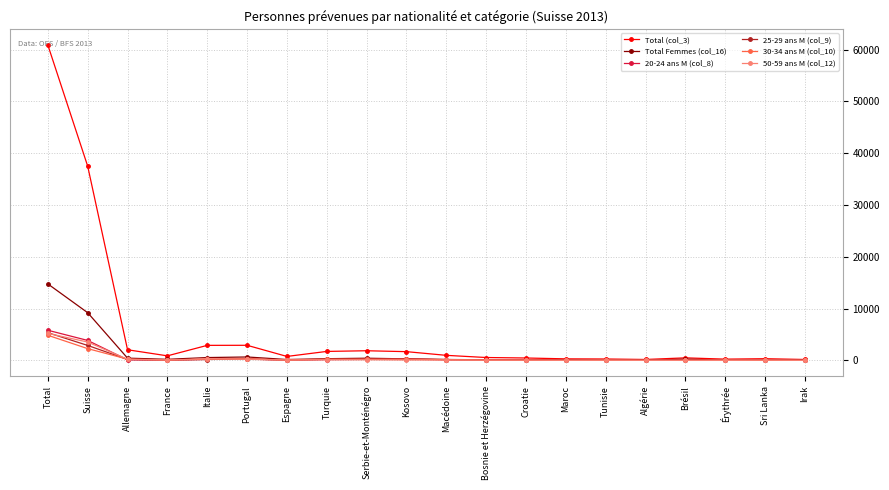

Is this an area chart (filled region under the line)?

No